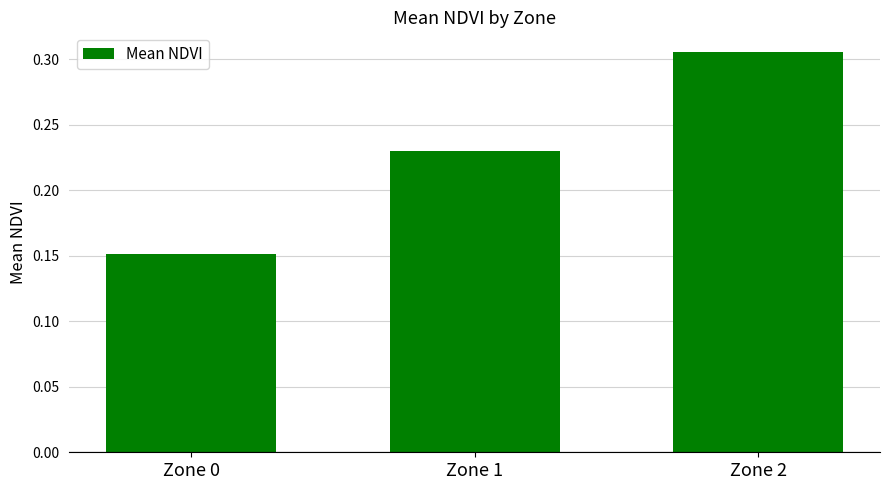

Are the bars horizontal?

No